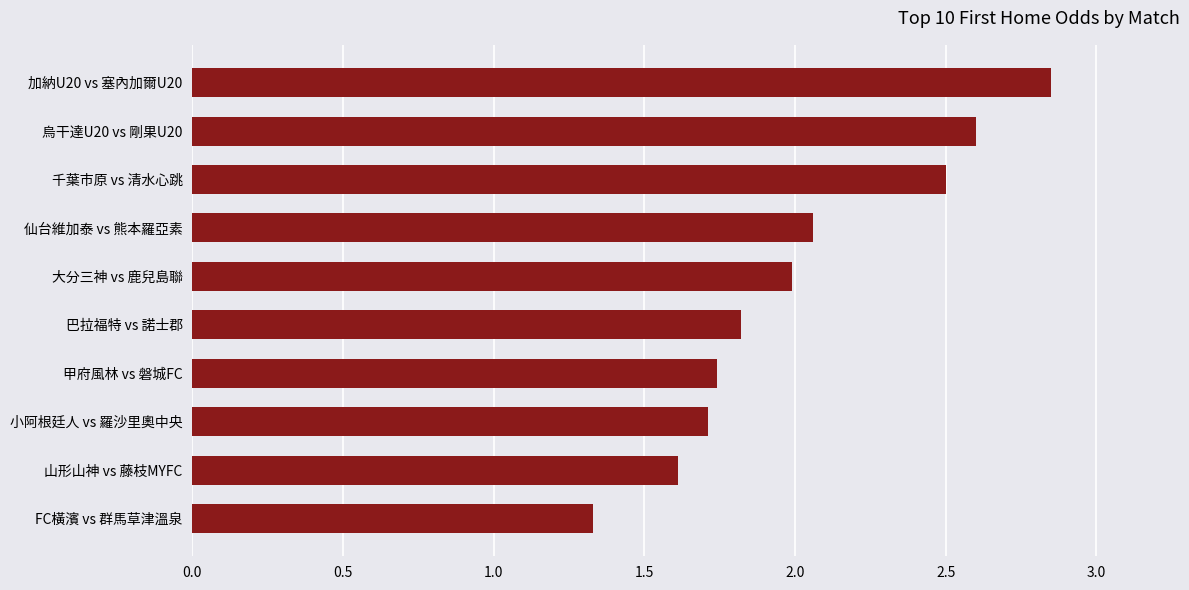

What is the average value?

2.0